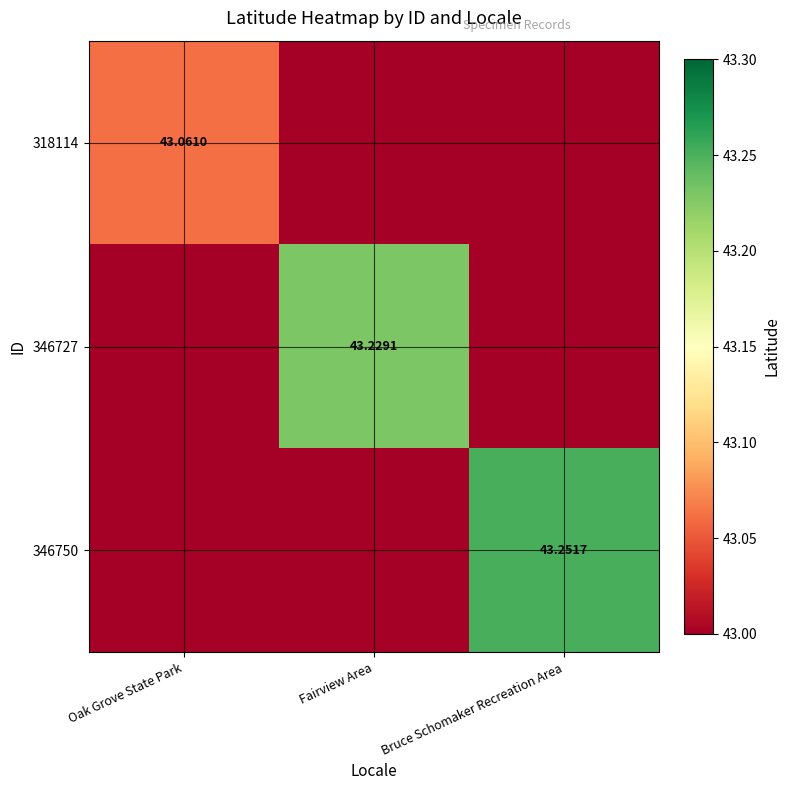

True or false: 346727 has a value of 25.6 at Fairview Area.

False